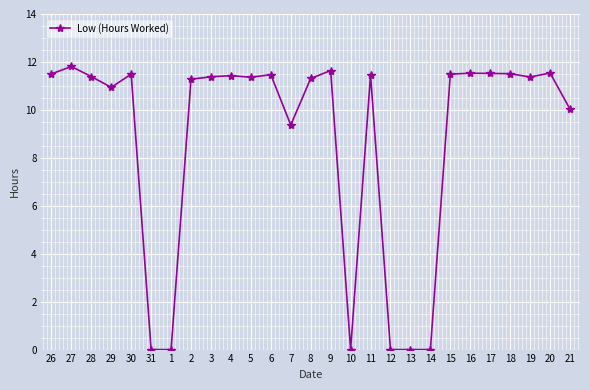

Where is the data nearest to the value 5?

7